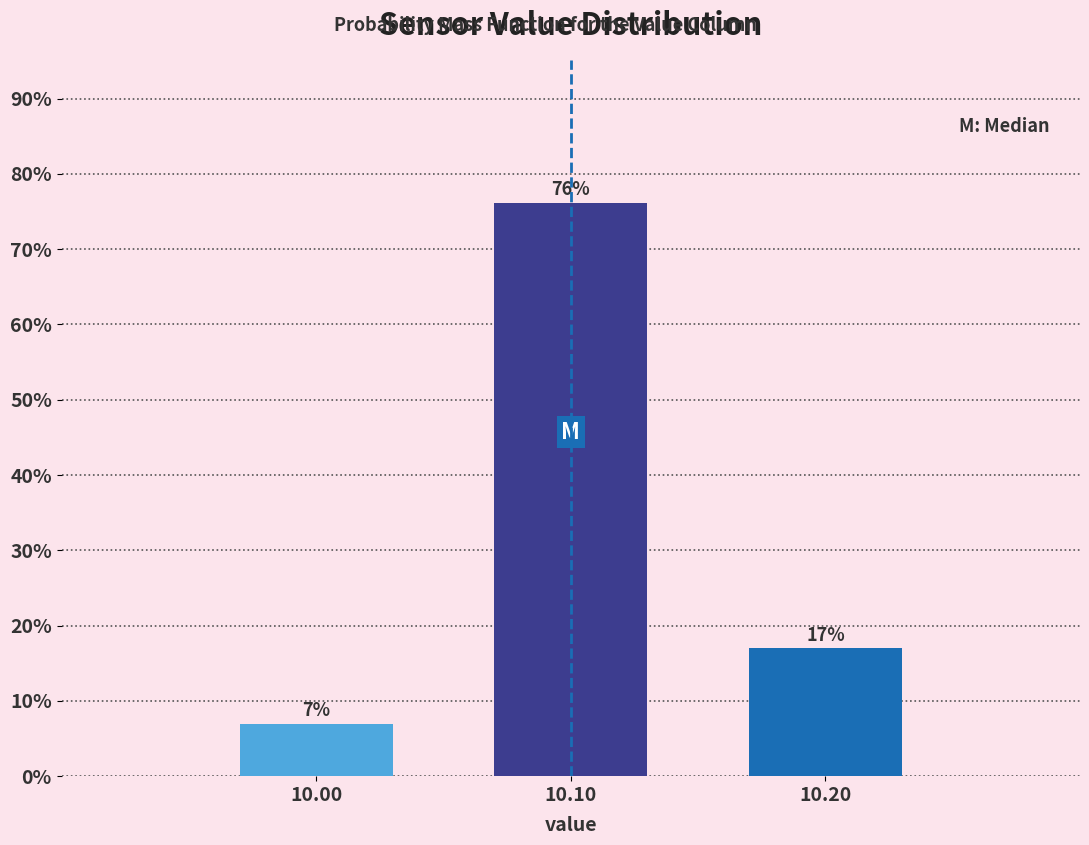

Is it true that the value at 10.10 is 32.0?

False